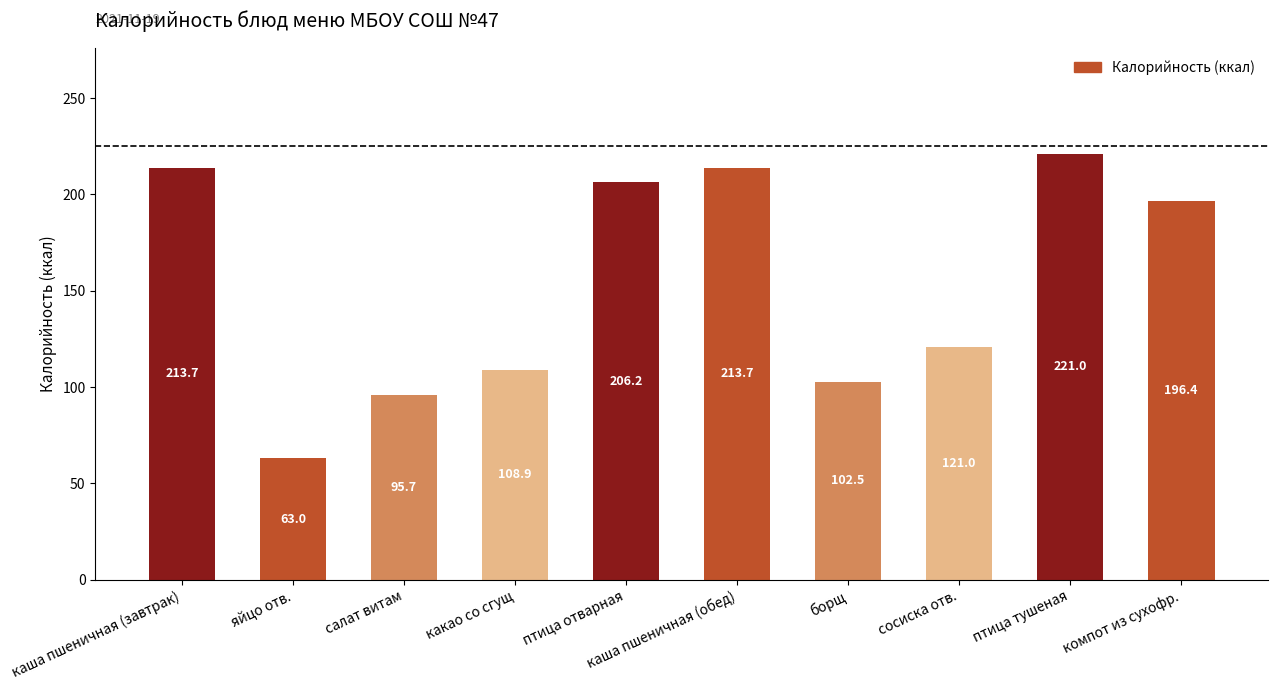

Which has a higher value, салат витам or яйцо отв.?

салат витам